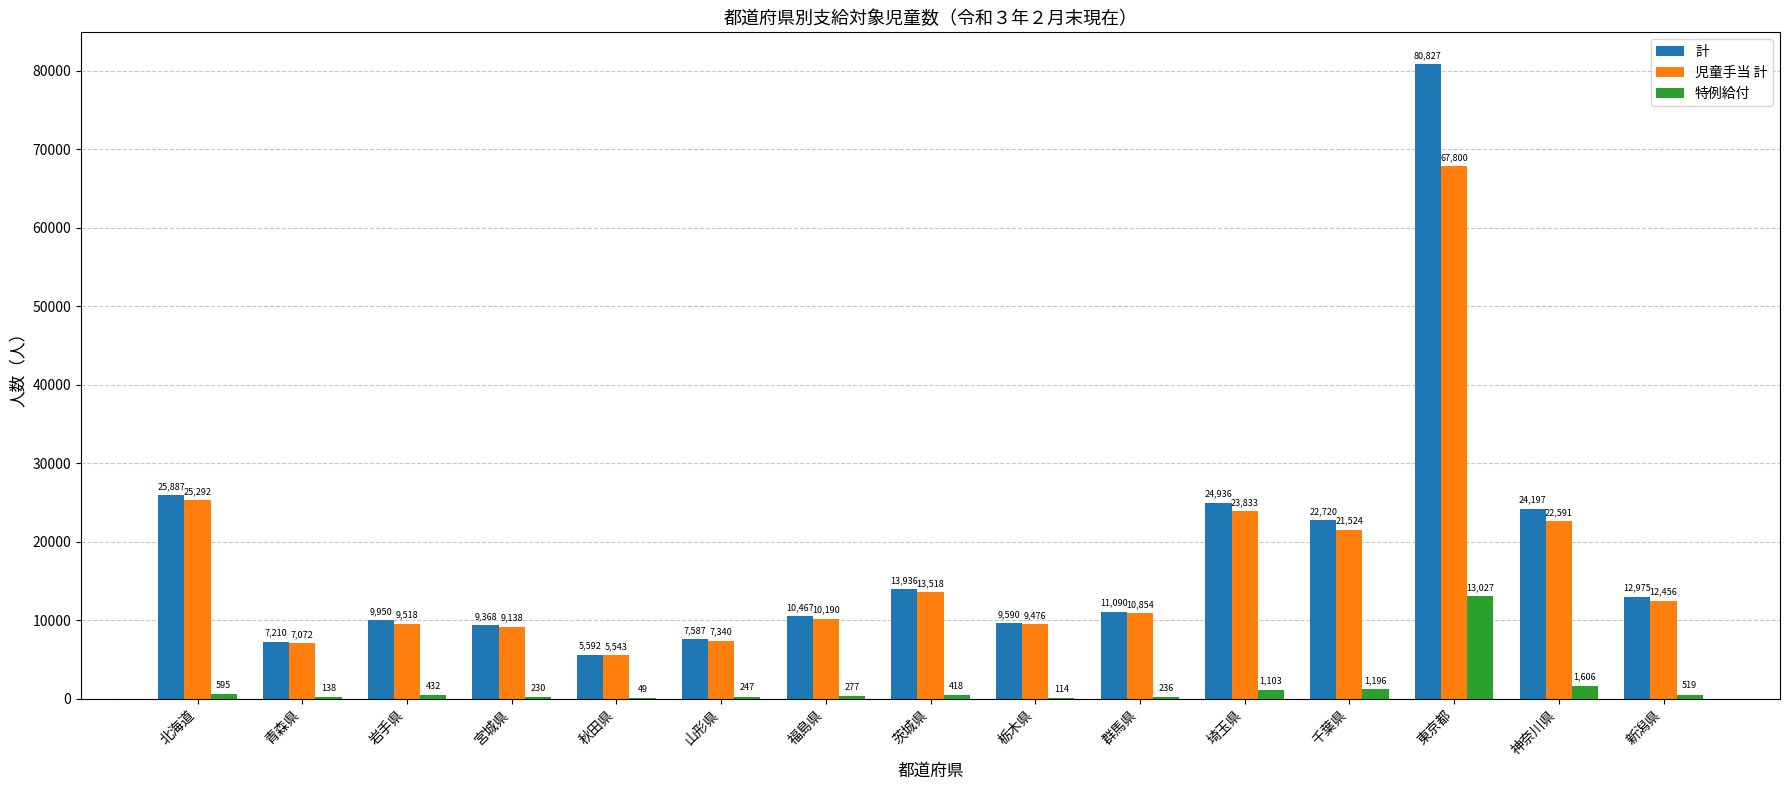

Between 山形県 and 埼玉県, which series saw the biggest shift?

計